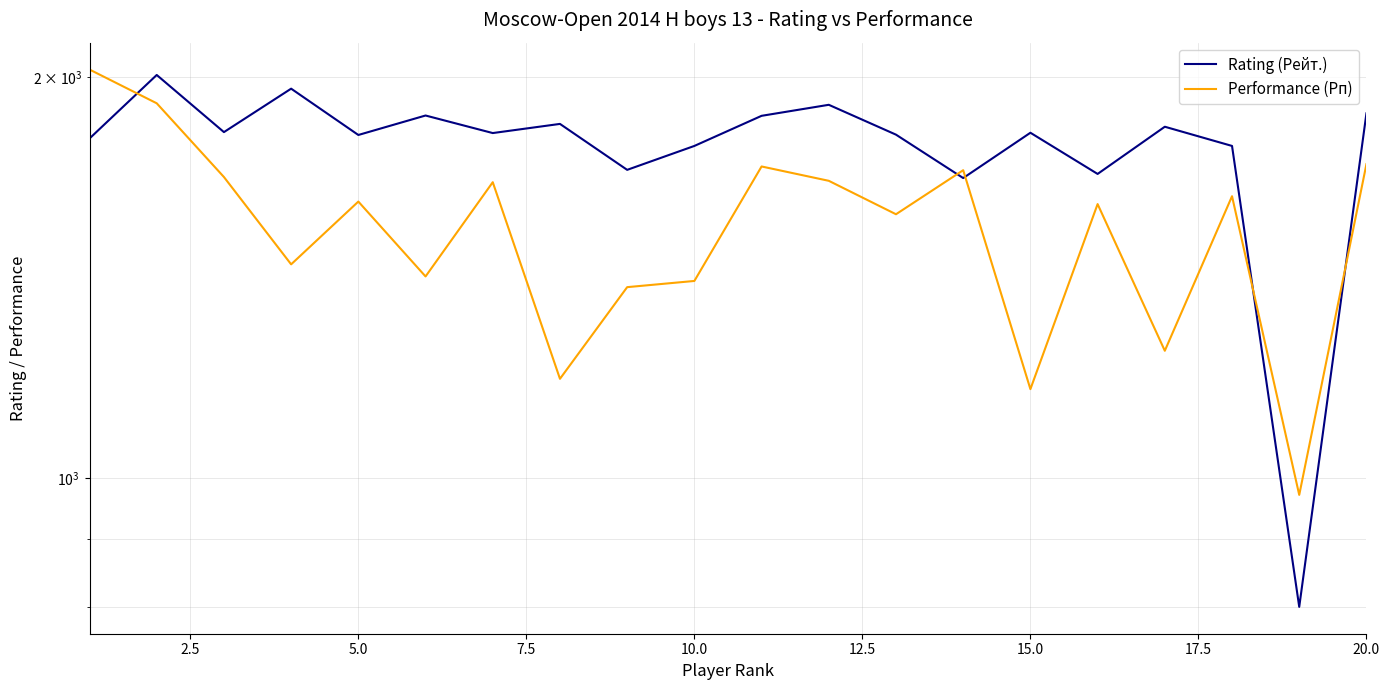

Is the value of Rating (Рейт.) at 18 greater than the value of Performance (Рп) at 12.5?

No